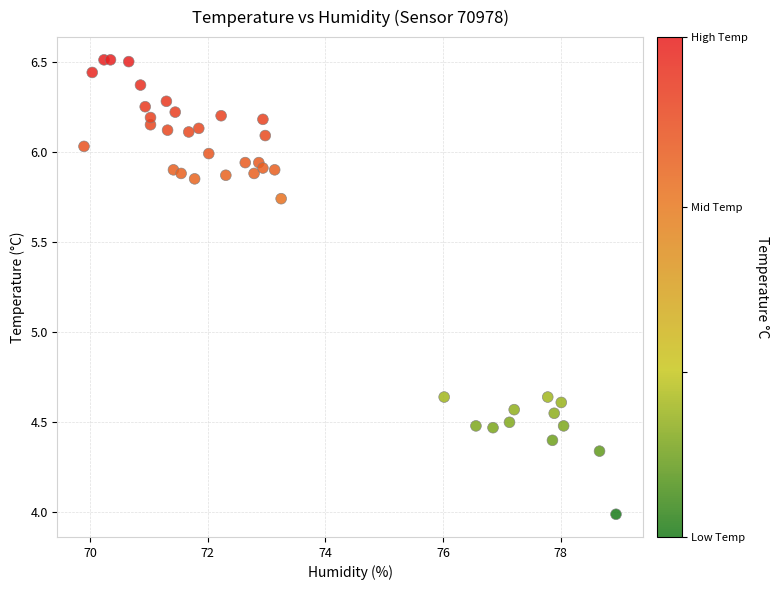

What is the range of Y values (max minus min)?

2.5